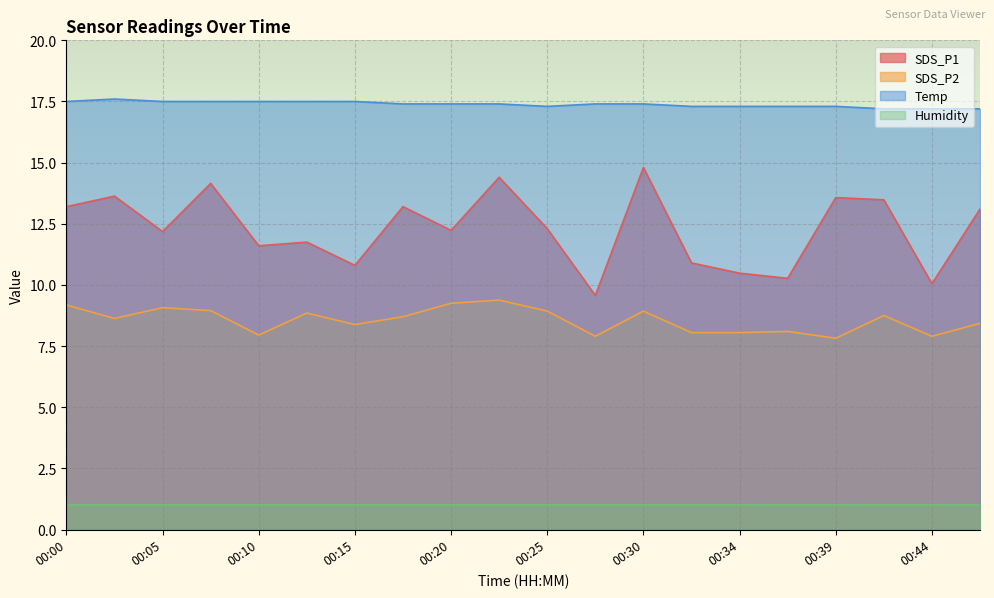

List the series in order of their peak value, lowest first.

Humidity, SDS_P2, SDS_P1, Temp